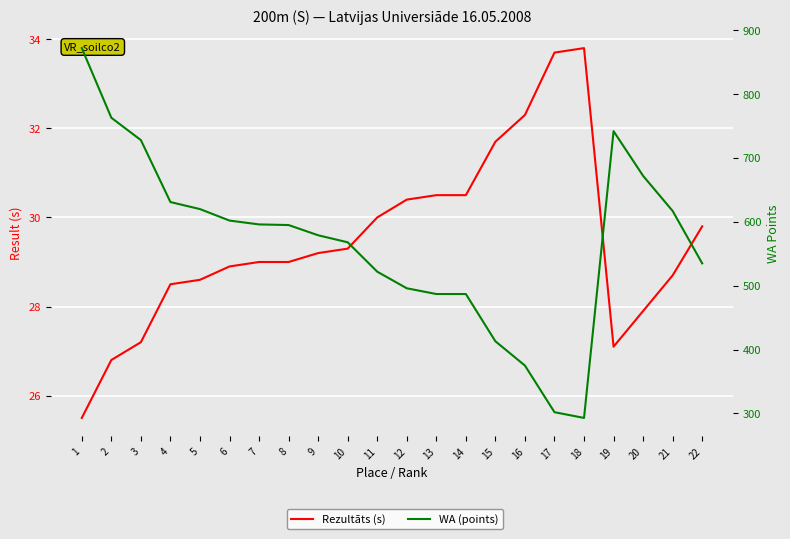

True or false: WA (points) and Rezultāts (s) cross at least once.

False